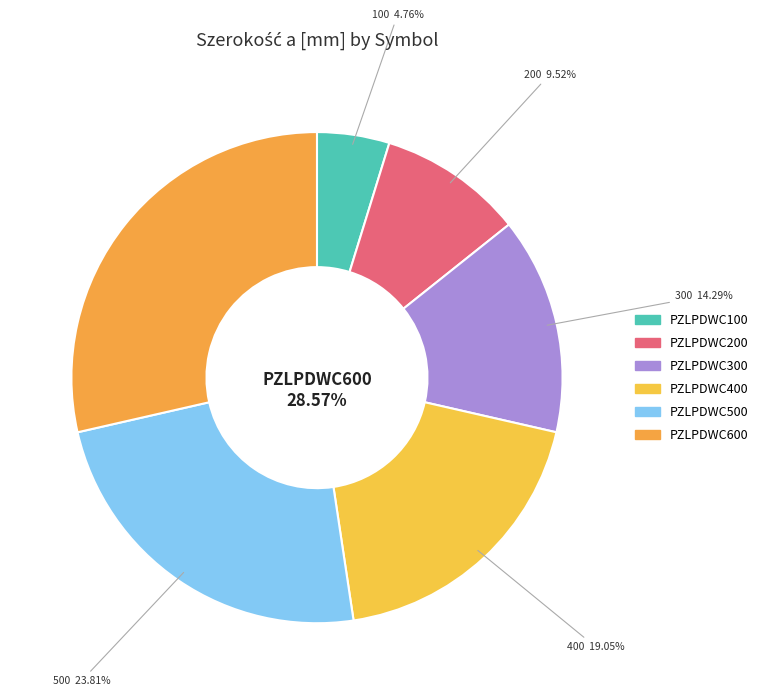

Which category has the smallest portion of the pie?

PZLPDWC100